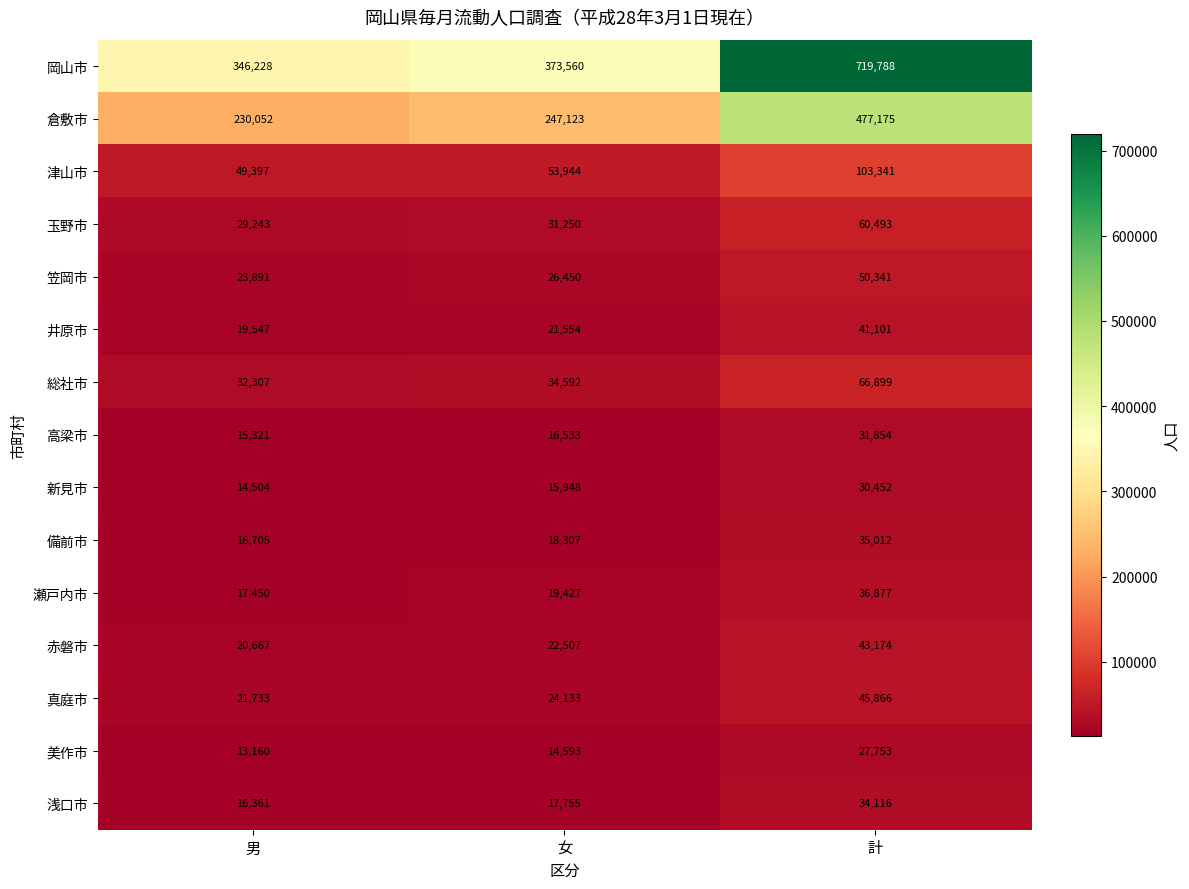

Is it true that 備前市 equals 35012 at 計?

True